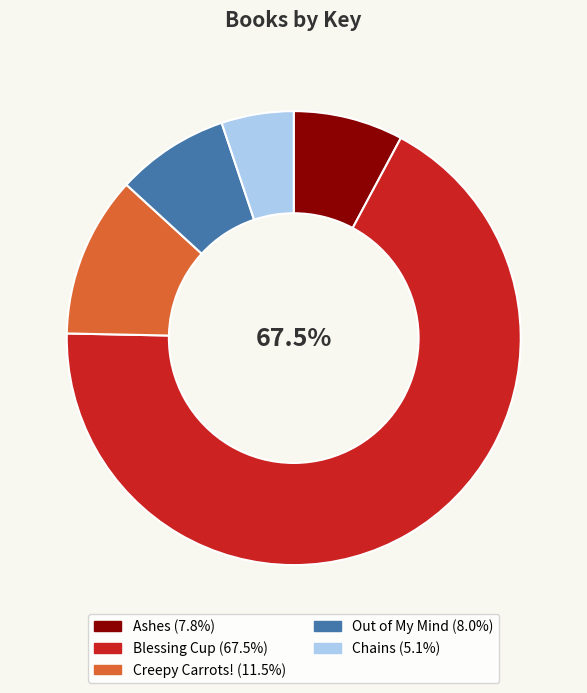

What is the ratio of the value at Chains to the value at Out of My Mind?

0.6